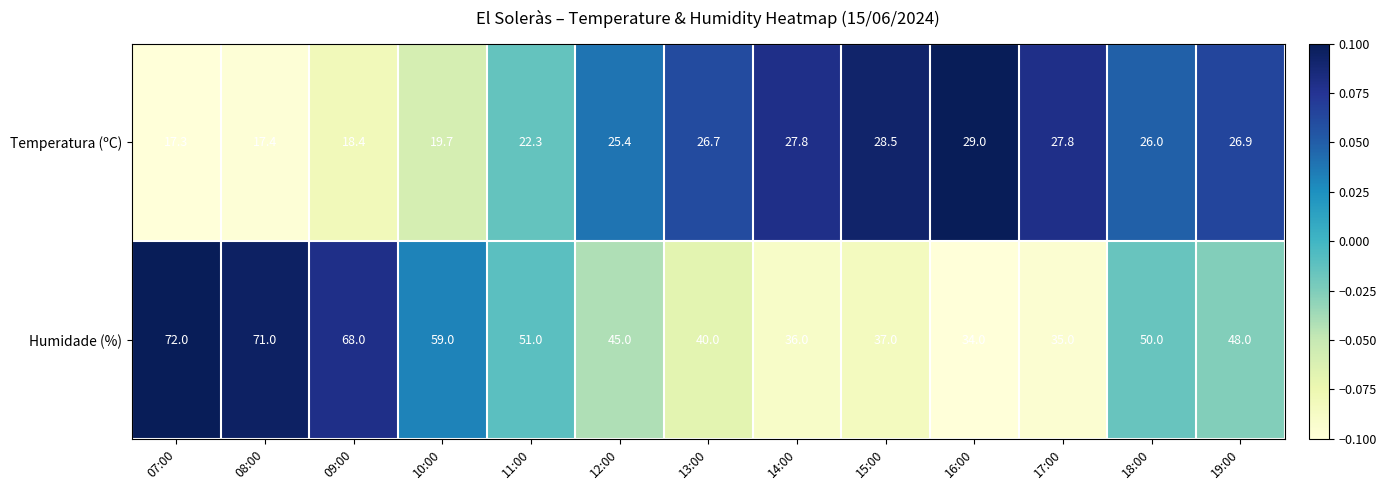

Which series changed the most between 13:00 and 18:00?

Humidade (%)